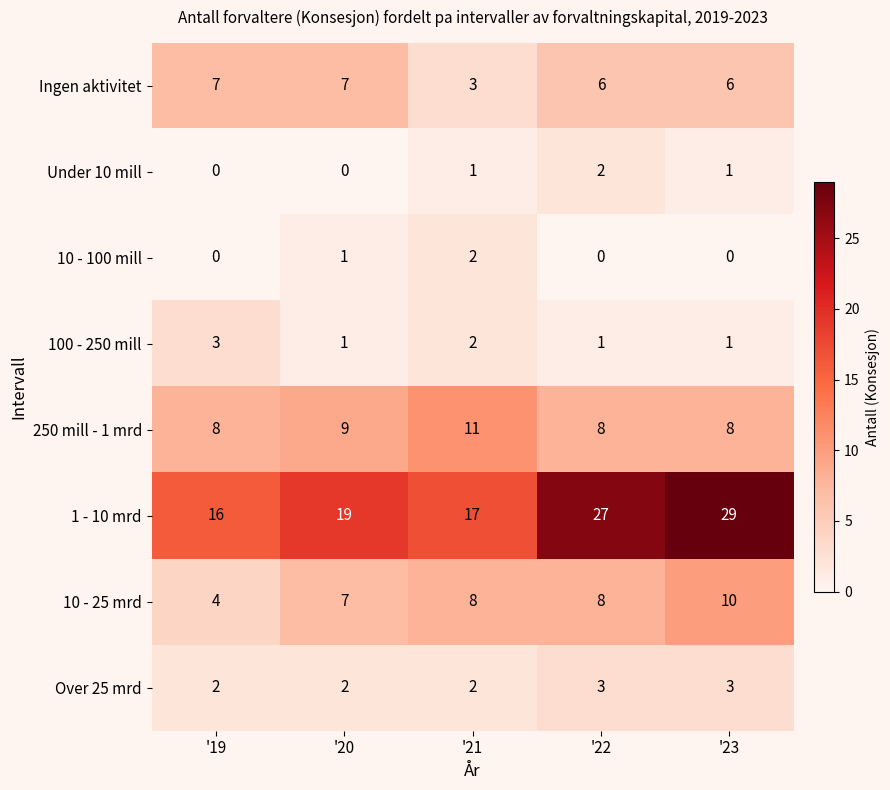

What is the spread (max minus min) of values at '20?

19